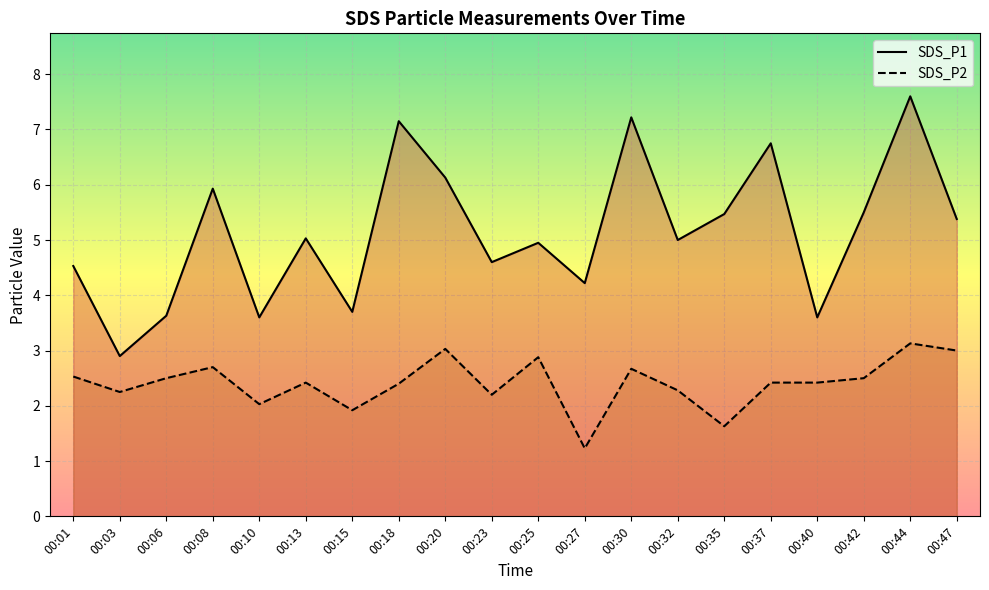

How many lines are shown in the chart?

2